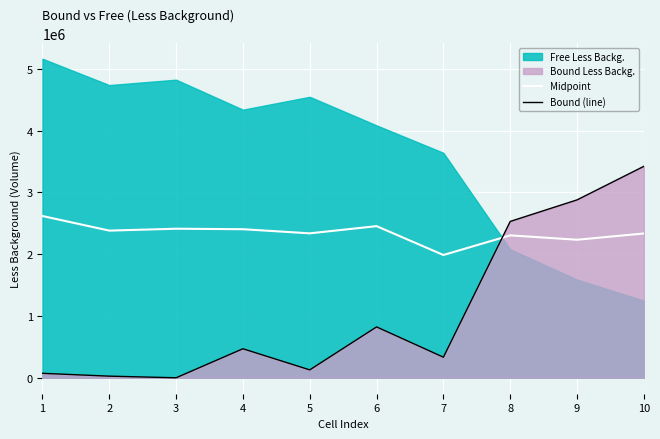

What is the difference between the maximum and minimum values in the Bound (line) series?

3420780.0